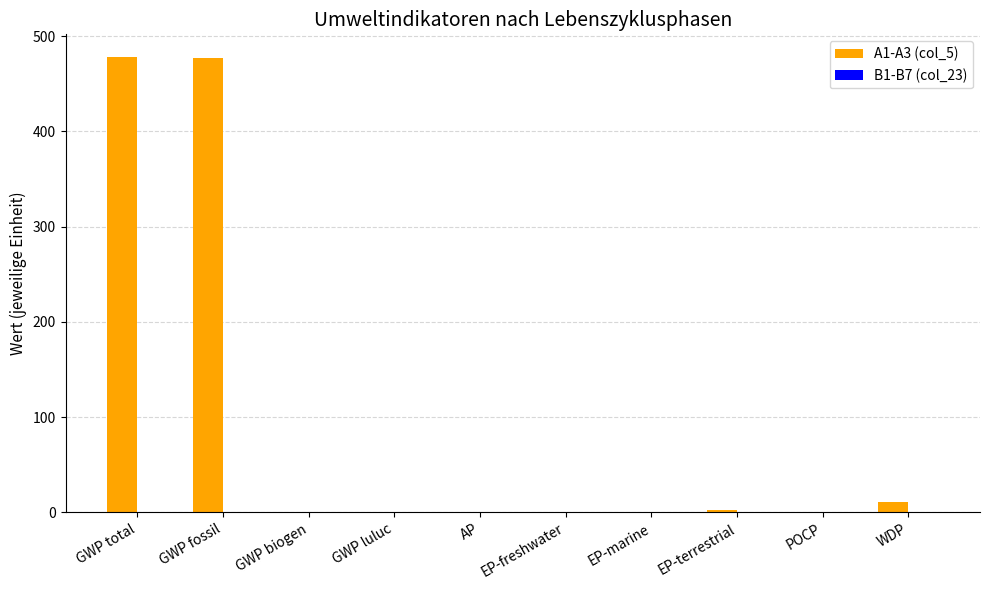

Between AP and WDP, which is larger?

WDP